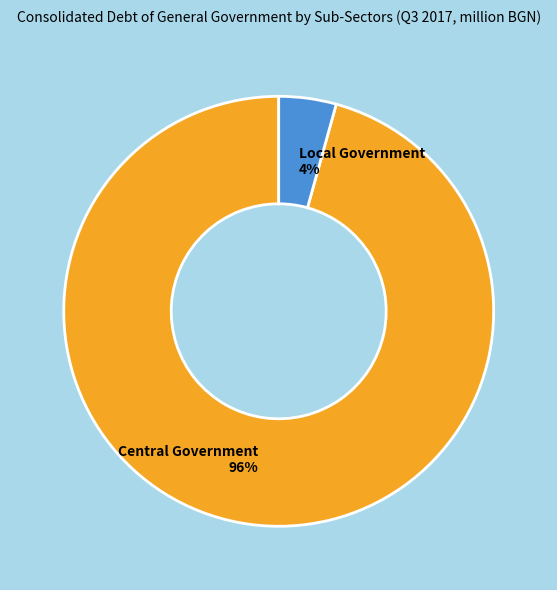

What is the majority slice?

Central Government 96%